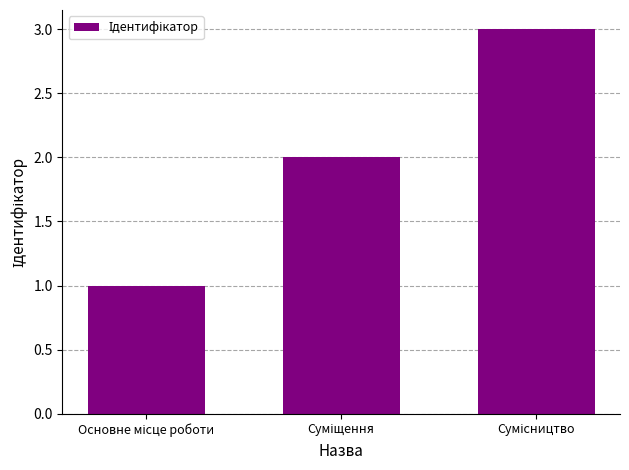

What is the sum of all values?

6